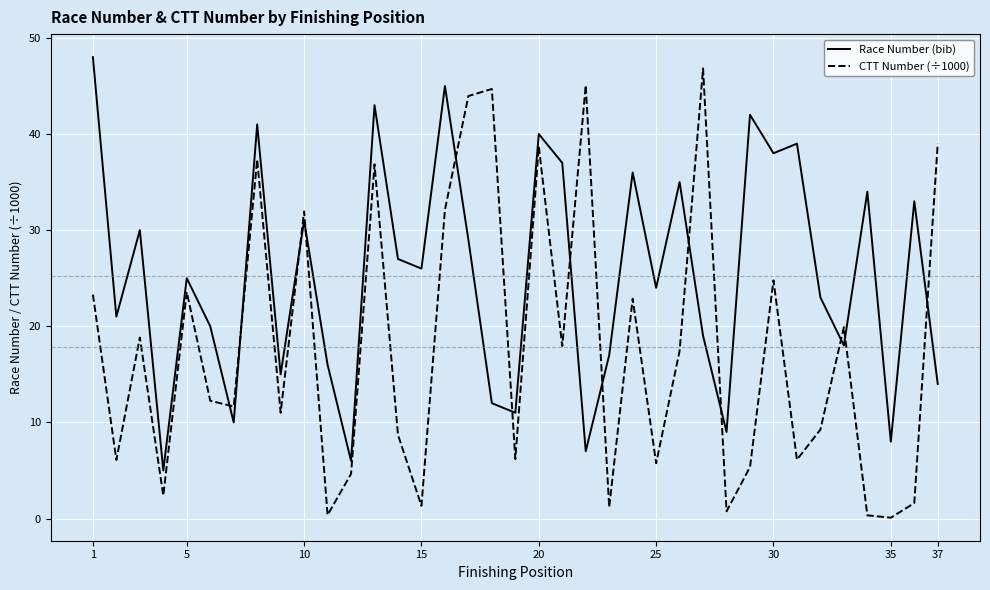

What is the greatest value displayed?

48.0